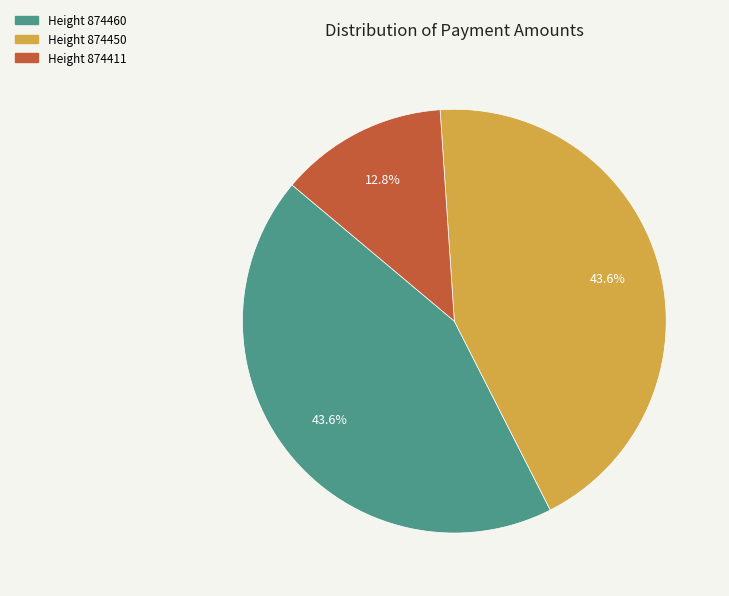

Is there a majority slice in this chart?

No